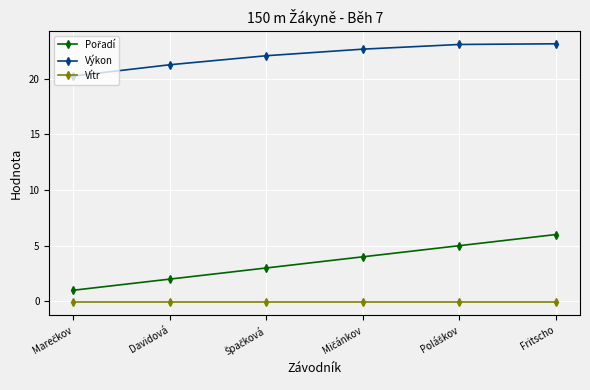

True or false: Vítr and Výkon cross at least once.

False